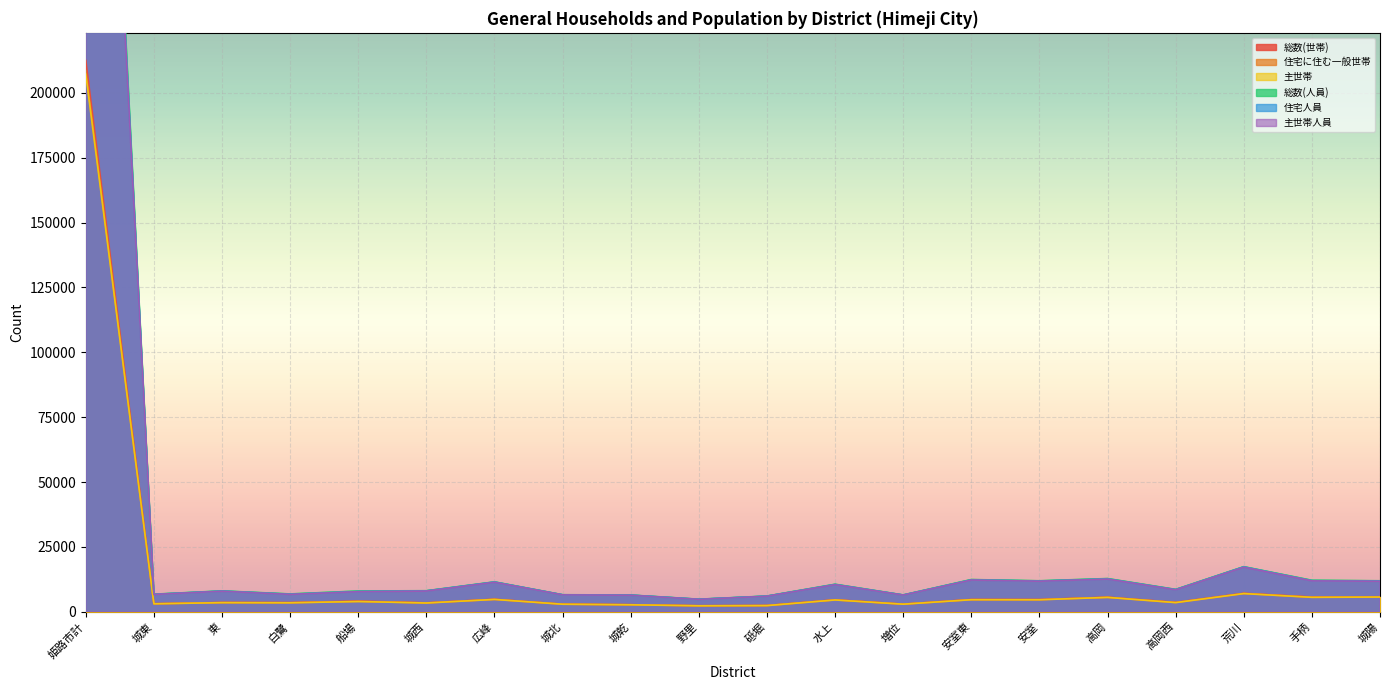

The value of 住宅に住む一般世帯 at 広峰 is 4761. True or false?

True